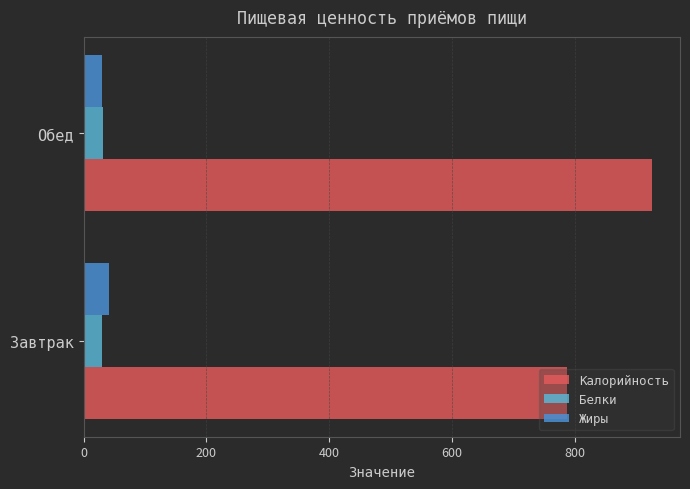

At which category is the sum across all series the highest?

Обед